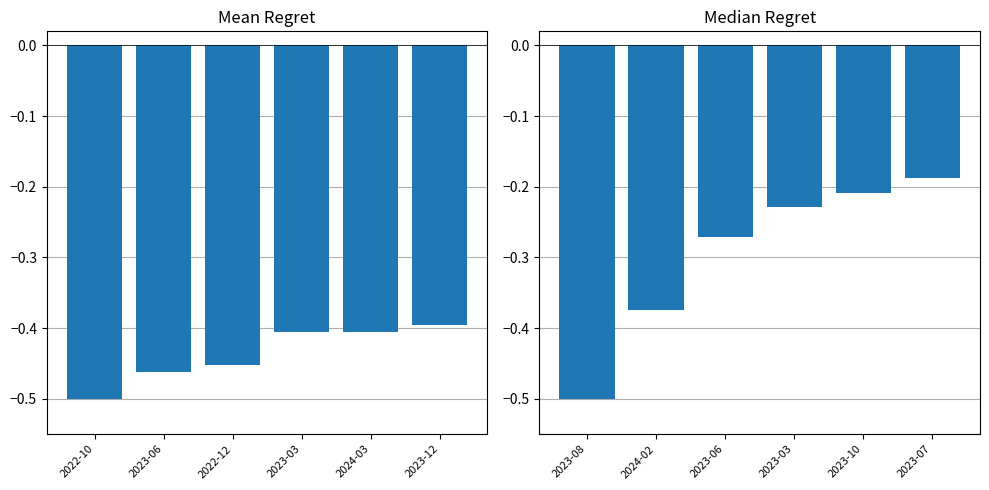

List the labels in order of monthly_download_resource value, smallest first.

2023-08, 2024-02, 2023-06, 2023-03, 2023-10, 2023-07